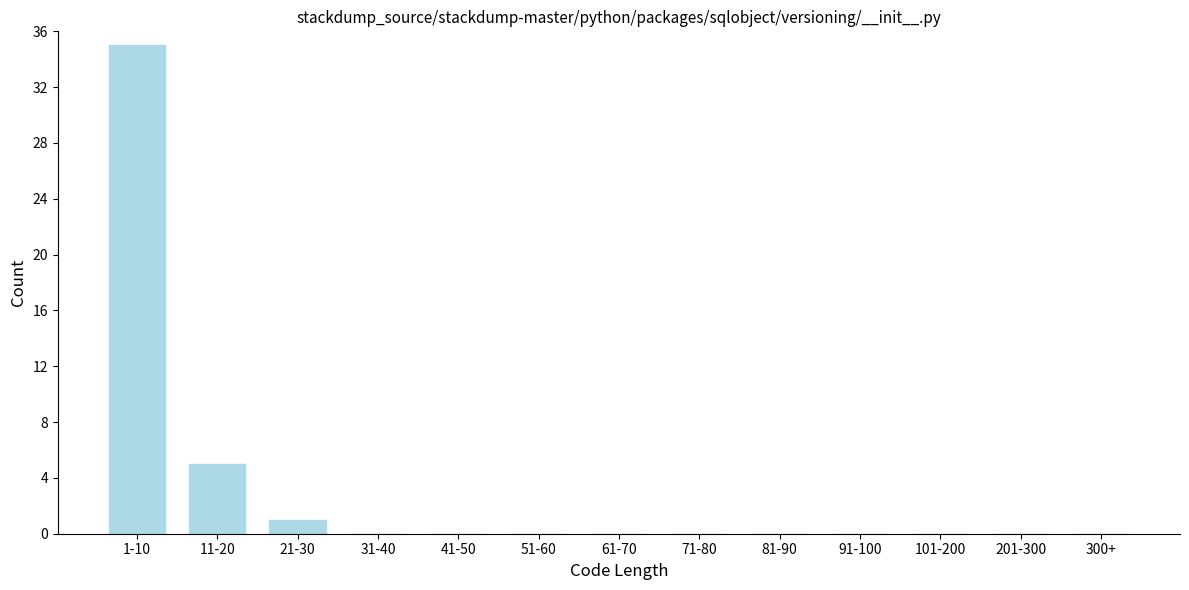

Reading left to right, what are all the values shown in this chart?

1-10=35	11-20=5	21-30=1	31-40=0	41-50=0	51-60=0	61-70=0	71-80=0	81-90=0	91-100=0	101-200=0	201-300=0	300+=0